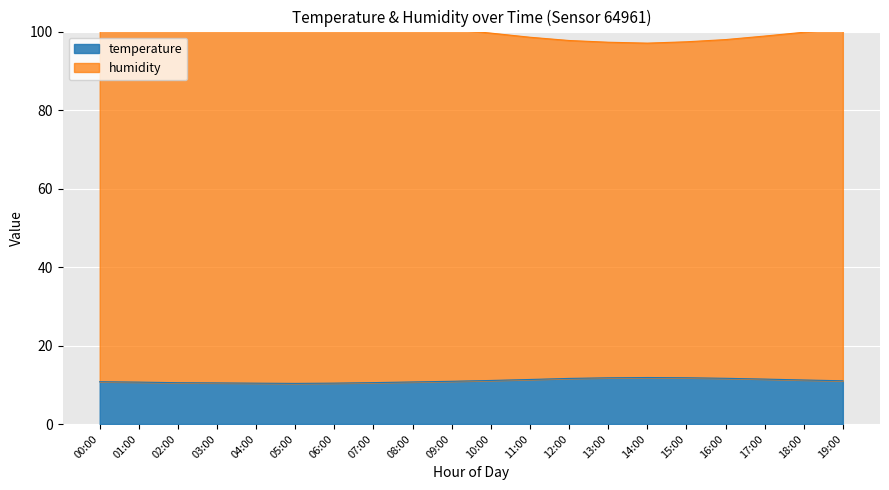

Is it true that temperature equals 16.5 at 09:00?

False